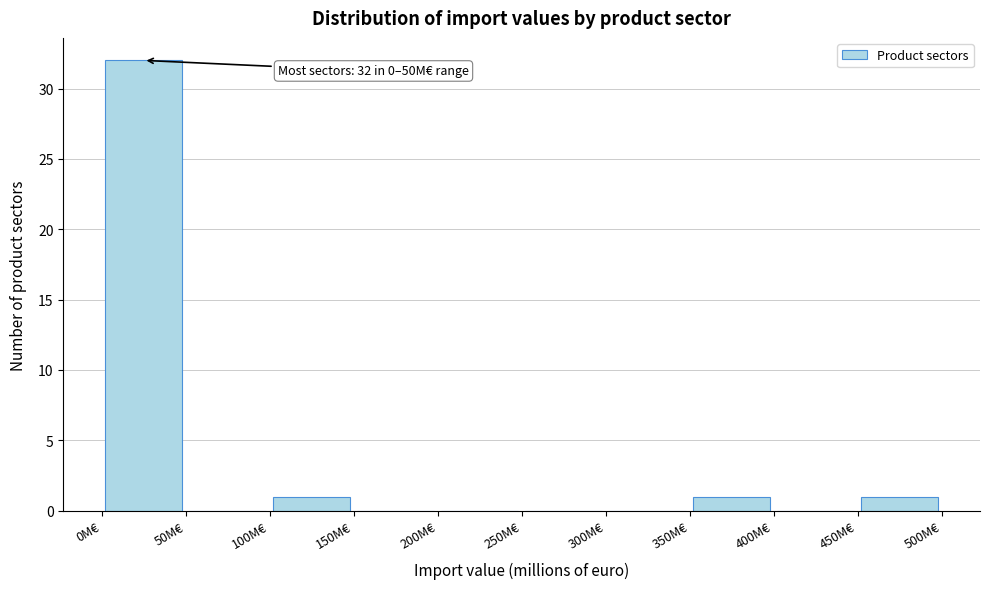

Which range on the x-axis has the tallest bar?

0 to 50